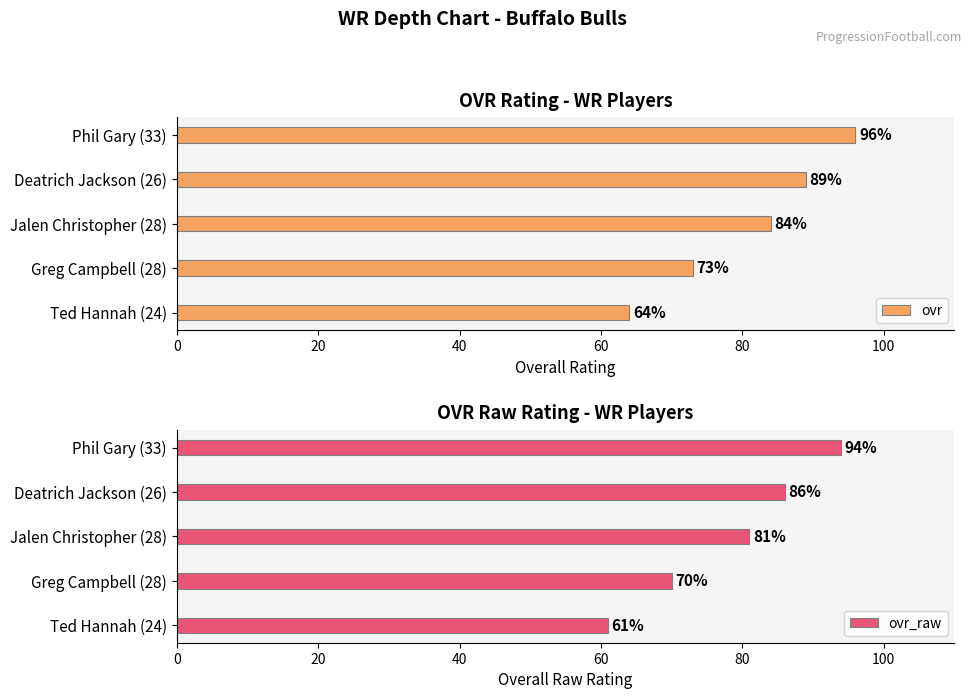

What are all the series names shown in the legend?

ovr, ovr_raw